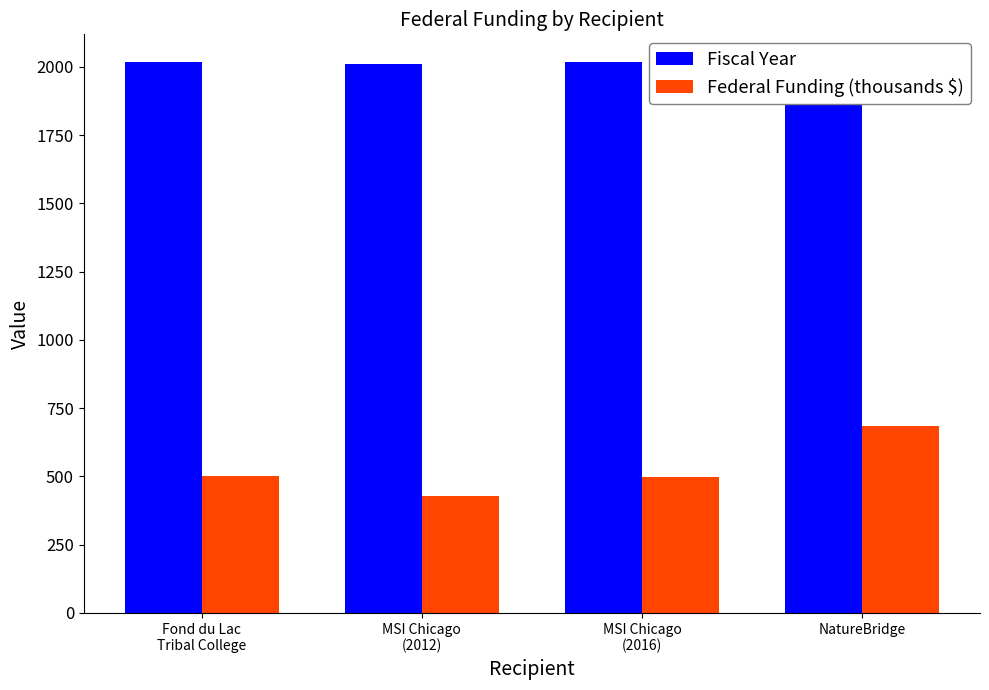

Which series has the largest total across all categories?

Fiscal Year